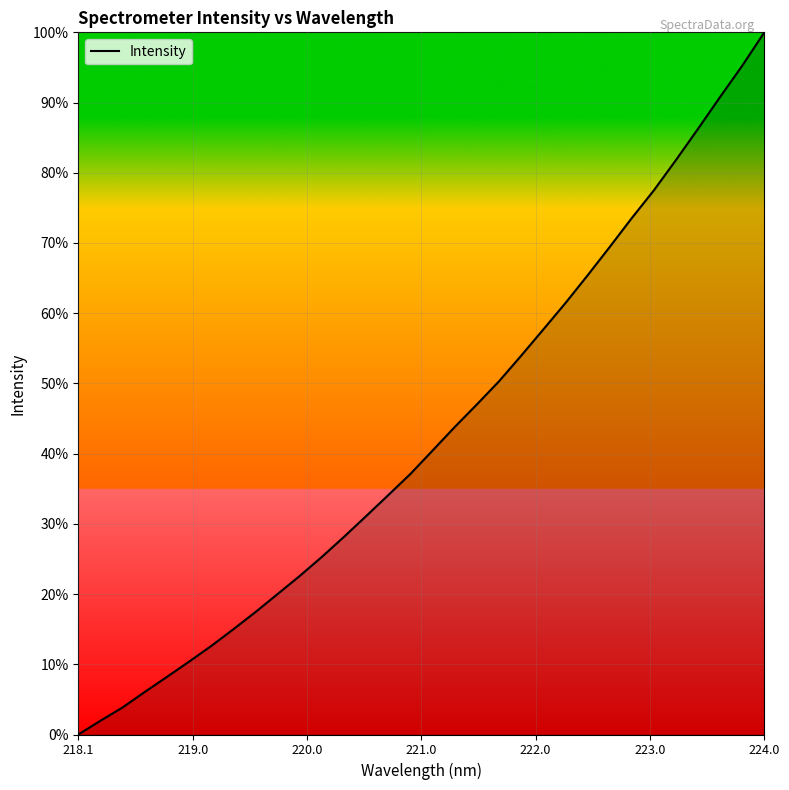

What is the greatest value displayed?

100.0